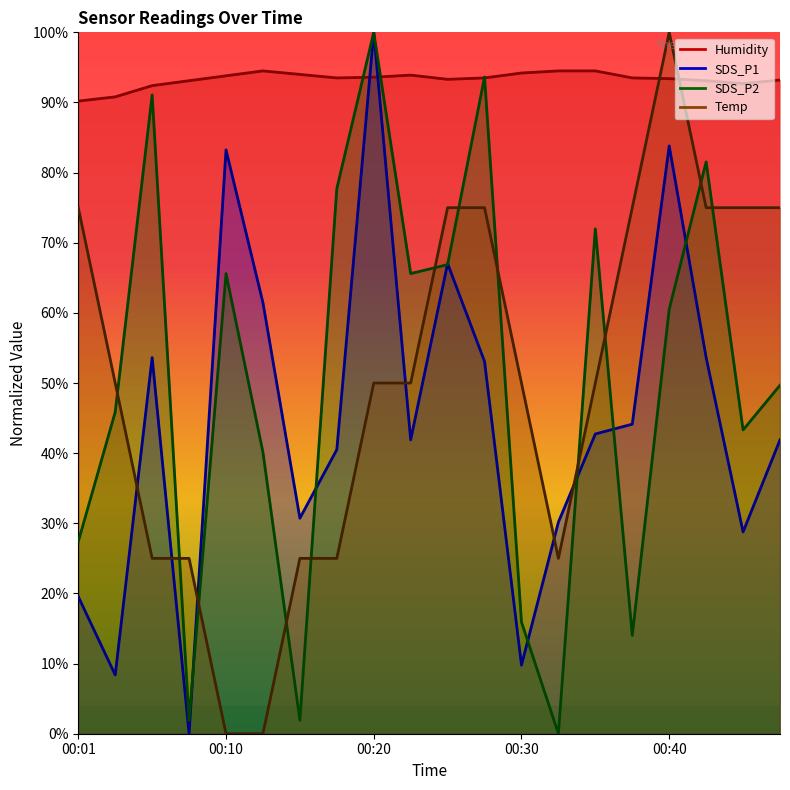

What is the approximate value of SDS_P1 at 00:42?

53.6